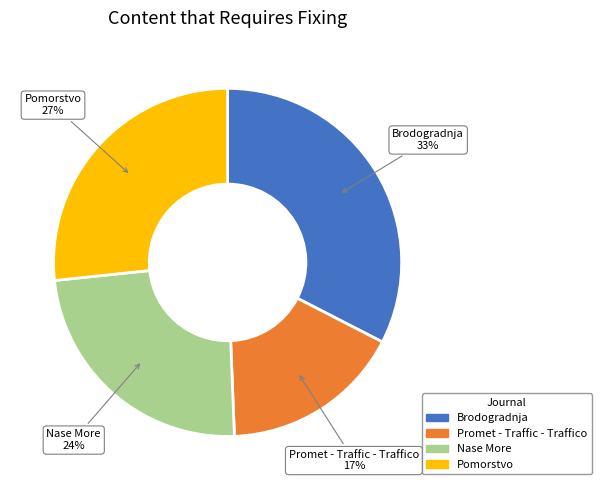

How many slices are in this pie chart?

4